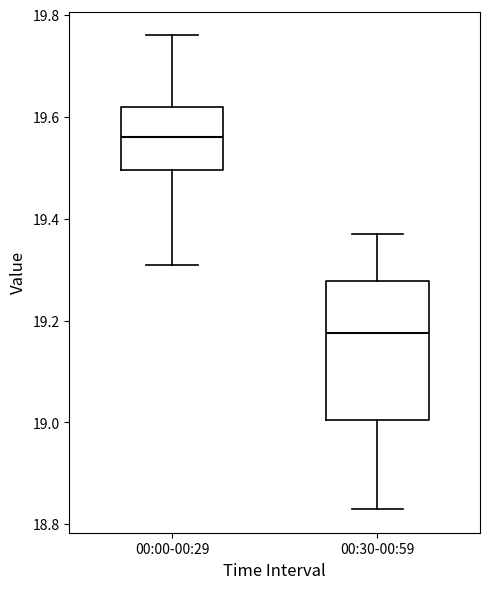

Comparing the boxes themselves (not the whiskers), which one is the tallest?

00:30-00:59